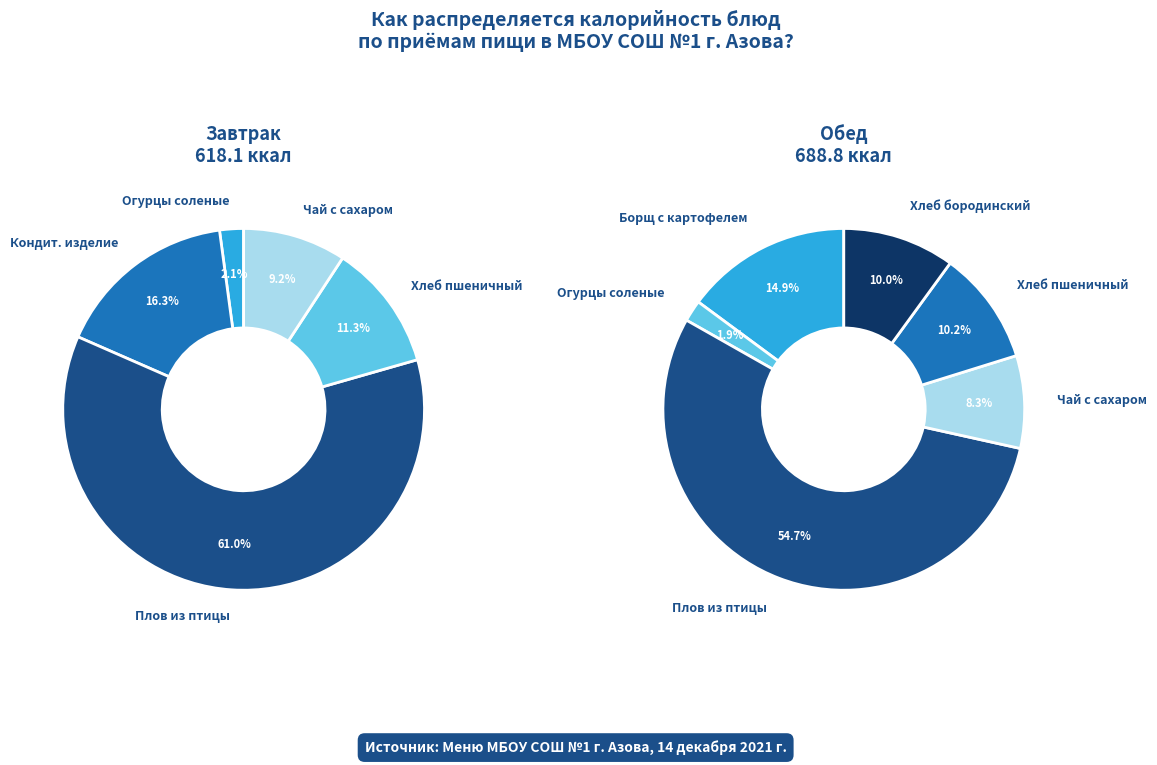

Approximately how many times larger is the value at Завтрак compared to Обед?

0.9